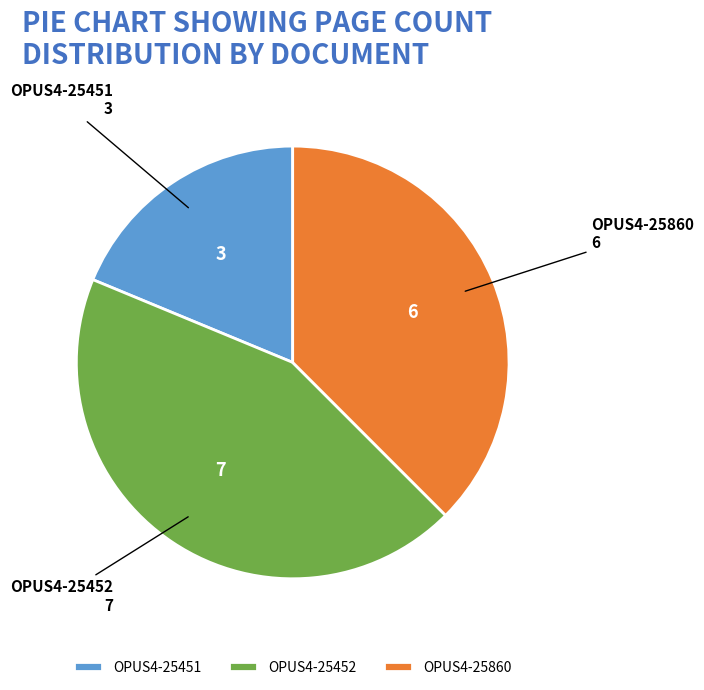

Which category has the smallest portion of the pie?

OPUS4-25451